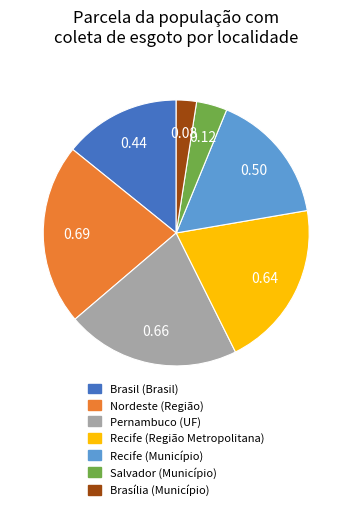

Is there a majority slice in this chart?

No